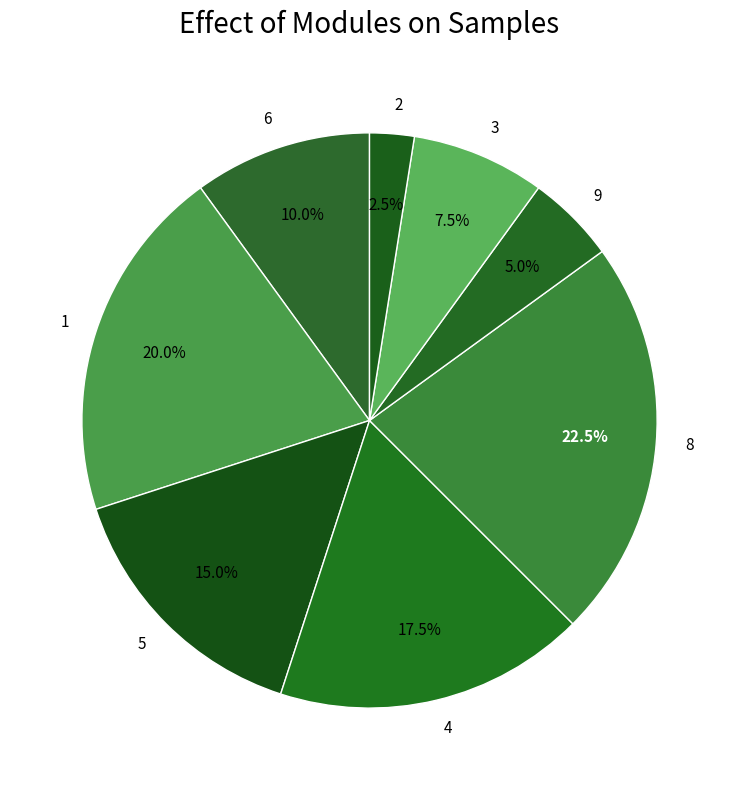

True or false: 1 accounts for 33% of the total.

False